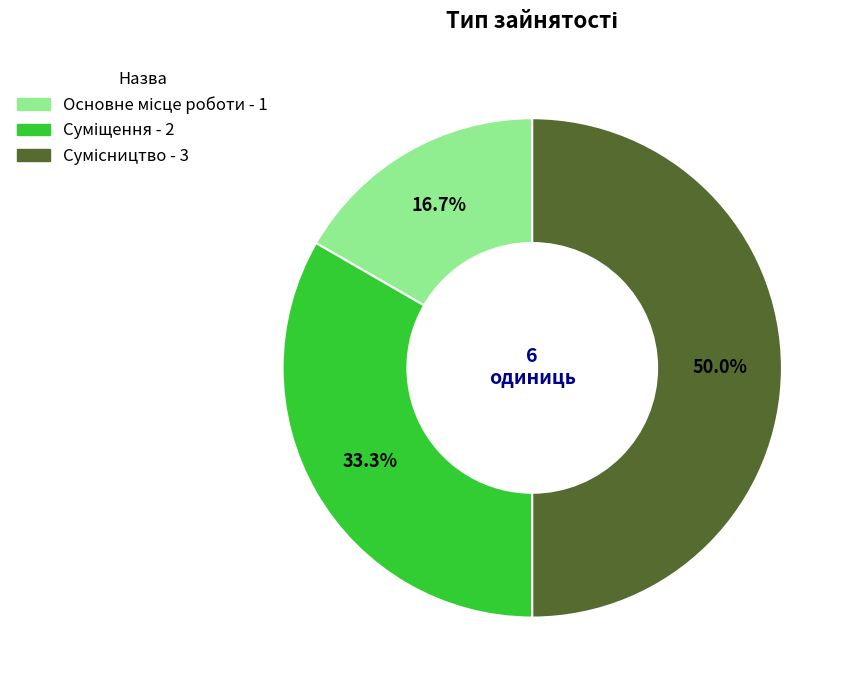

Count the number of slices in the pie.

3